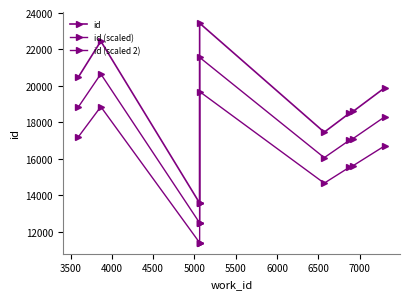

Which has a higher value, 5500 or 7000?

5500